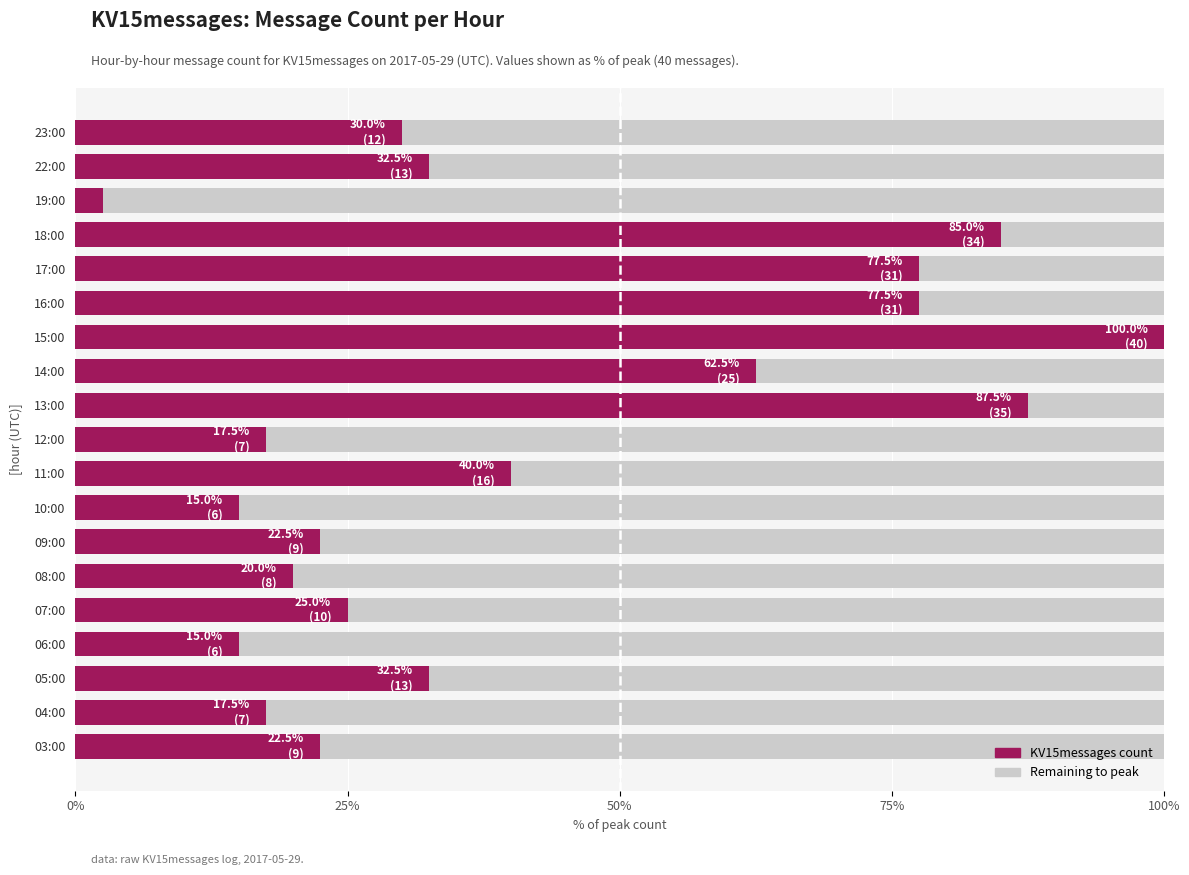

True or false: the data shows 16.7 at 14:00.

False